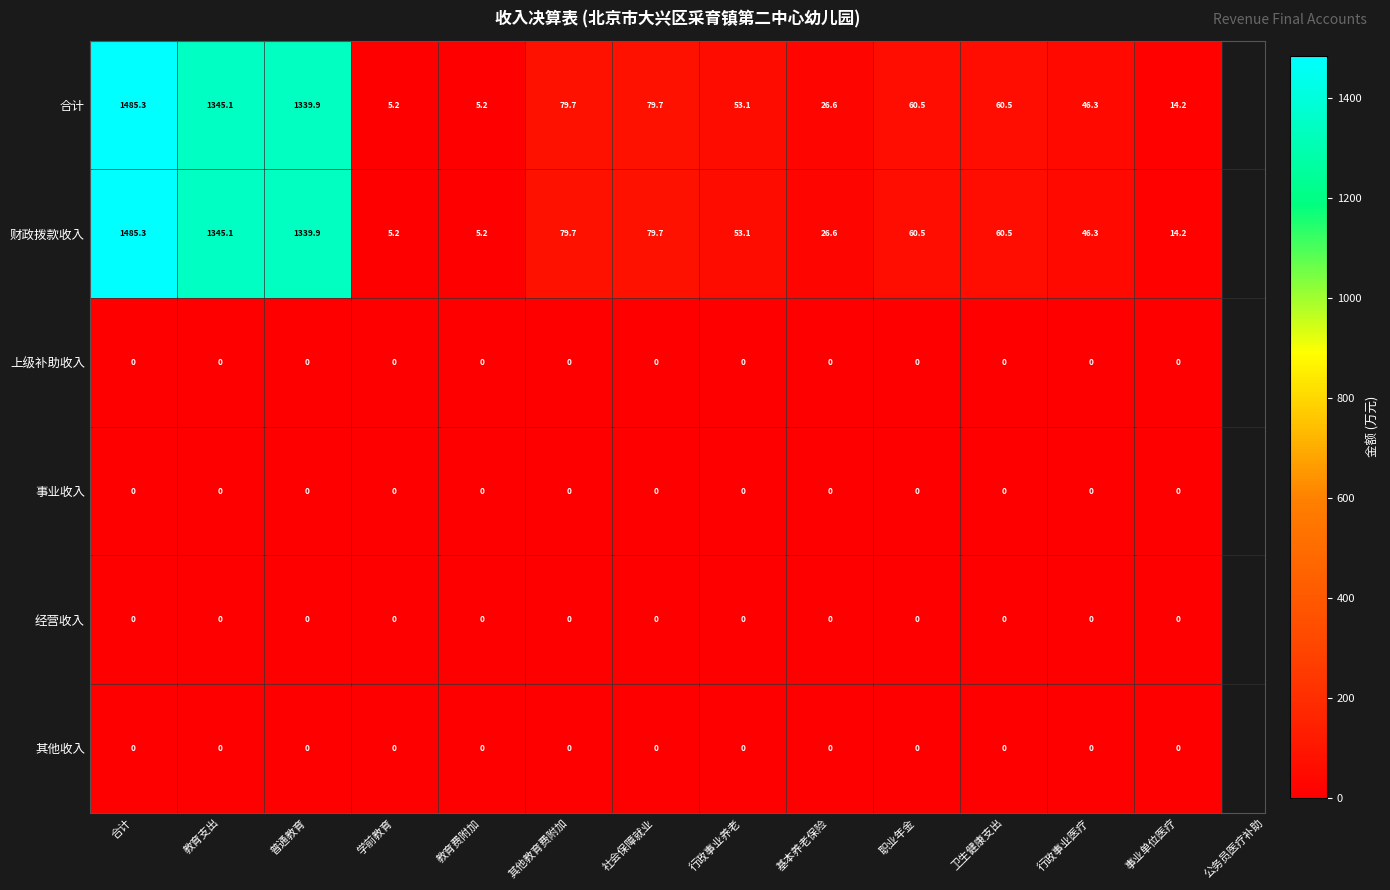

What is the difference between the highest and lowest values at 普通教育?

1339.9